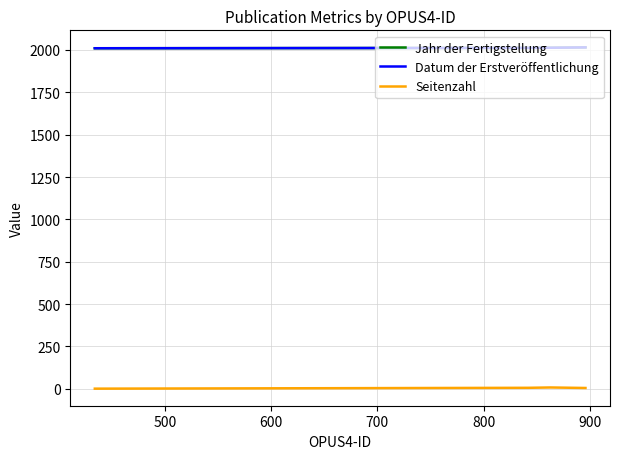

Rank the series at 600 from lowest to highest value.

Seitenzahl, Jahr der Fertigstellung, Datum der Erstveröffentlichung